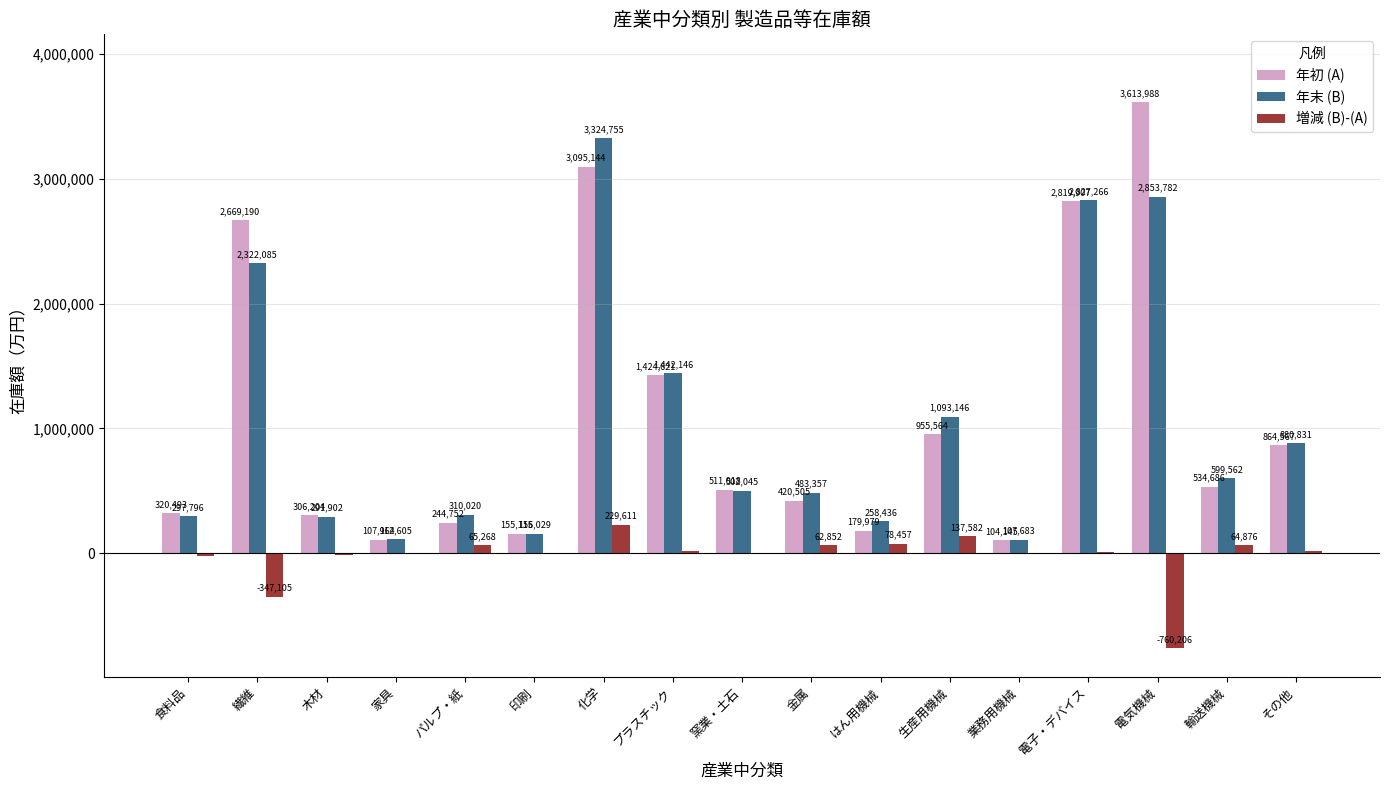

Is the value of 増減 (B)-(A) at 木材 greater than the value of 年初 (A) at 窯業・土石?

No